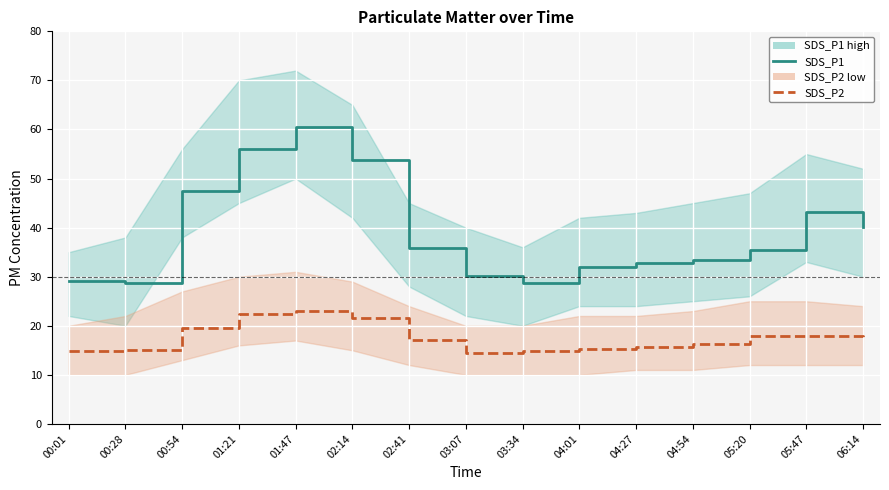

Is the value of SDS_P2 (low) at 06:14 greater than the value of SDS_P1 (high) at 00:28?

No